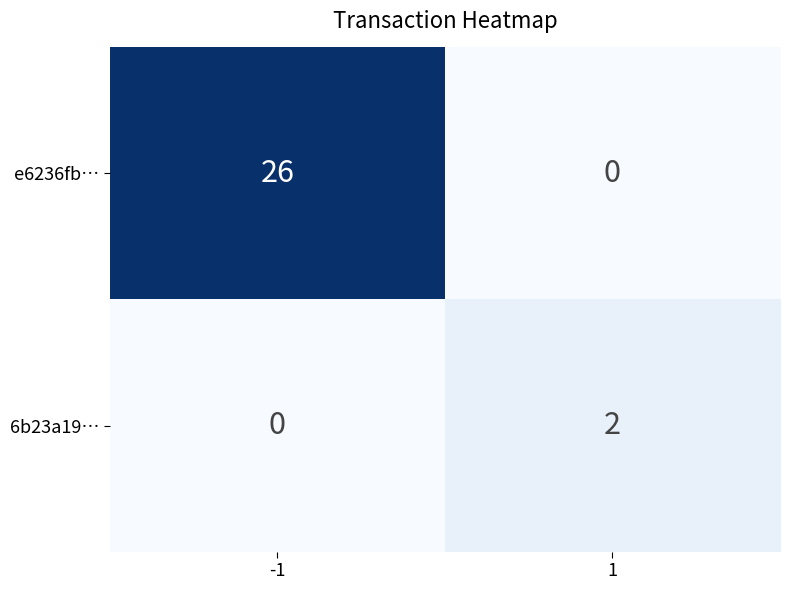

List the series in order of their peak value, highest first.

e6236fb…, 6b23a19…